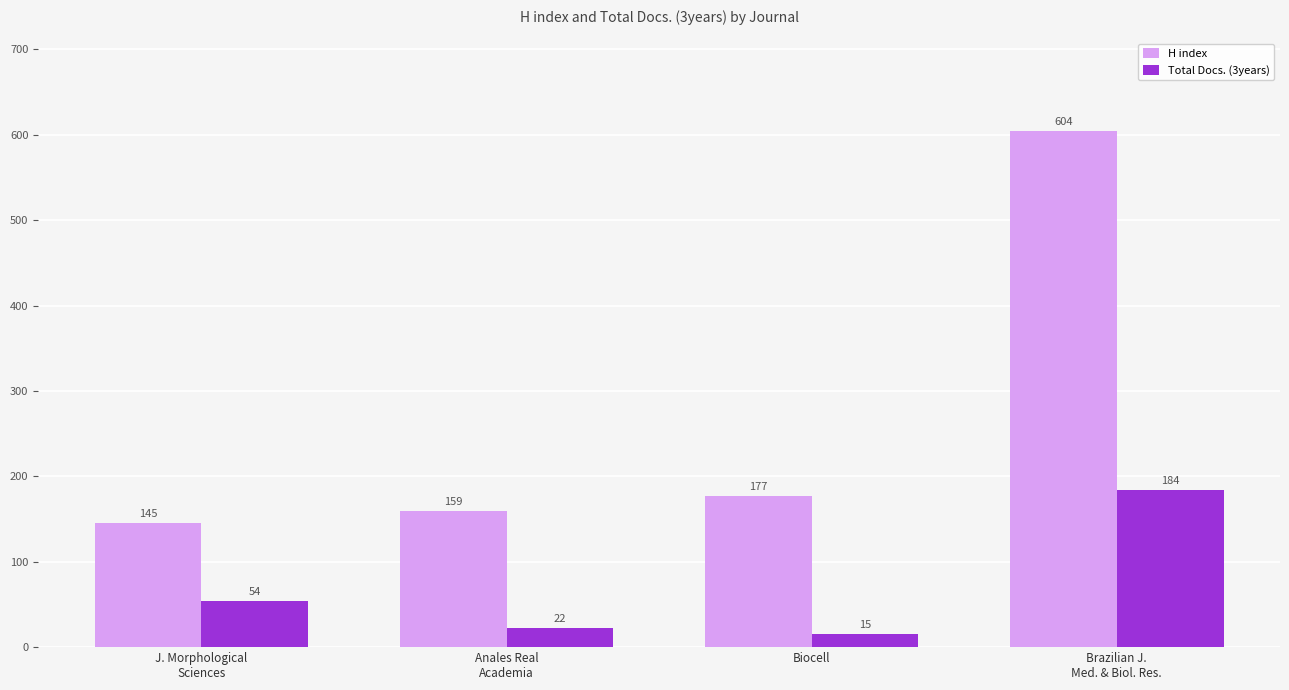

What is the approximate value of Total Docs. (3years) at Biocell, to the nearest 5?

15